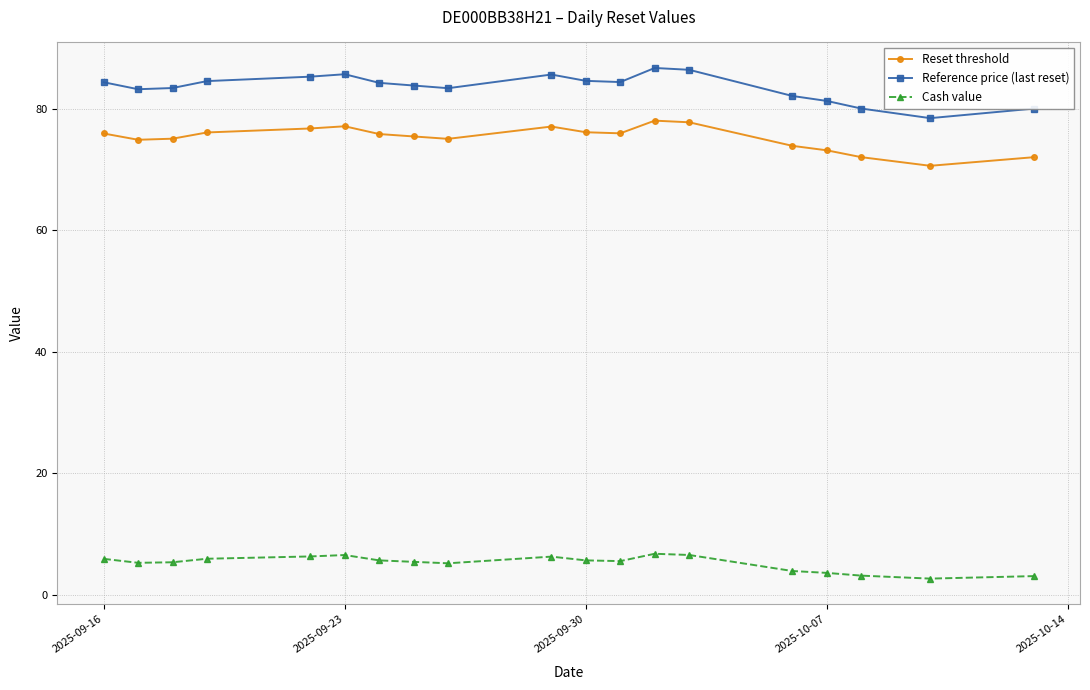

True or false: Reference price (last reset) and Cash value cross at least once.

False